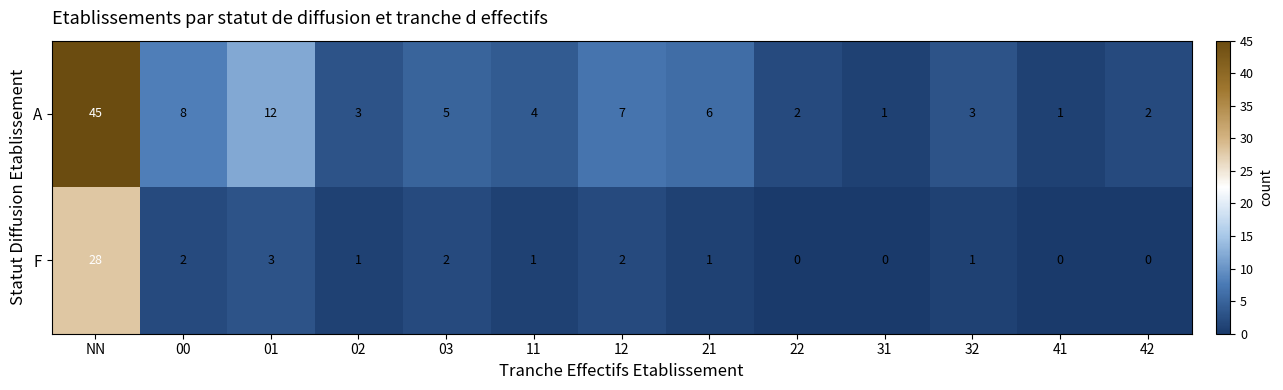

What is the average value of the F series?

3